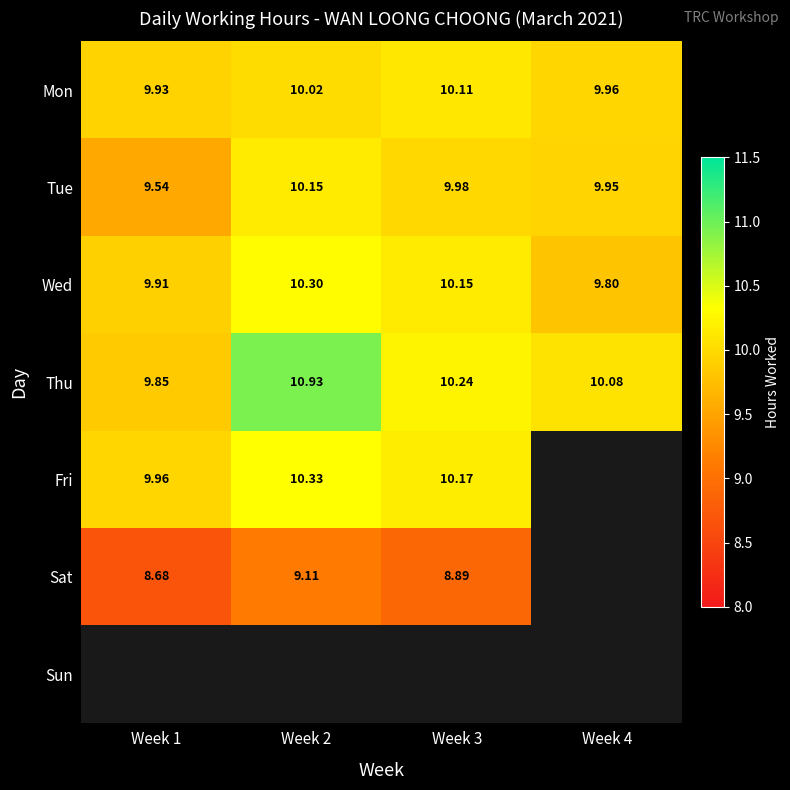

What is the difference between the maximum and minimum values in the Thu series?

1.1